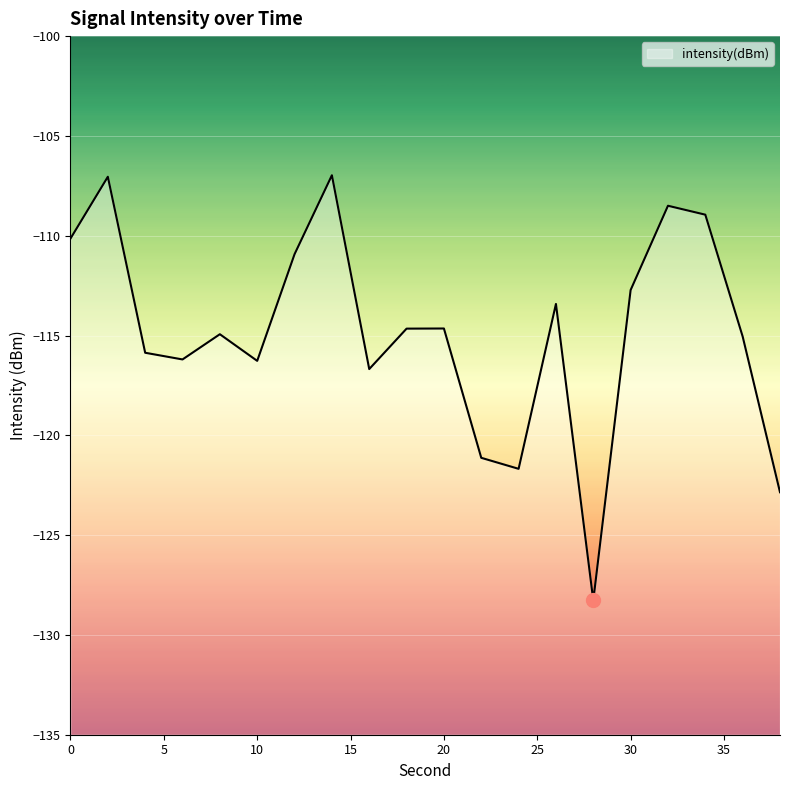

What is the value of the 7th point from the left?

-110.9